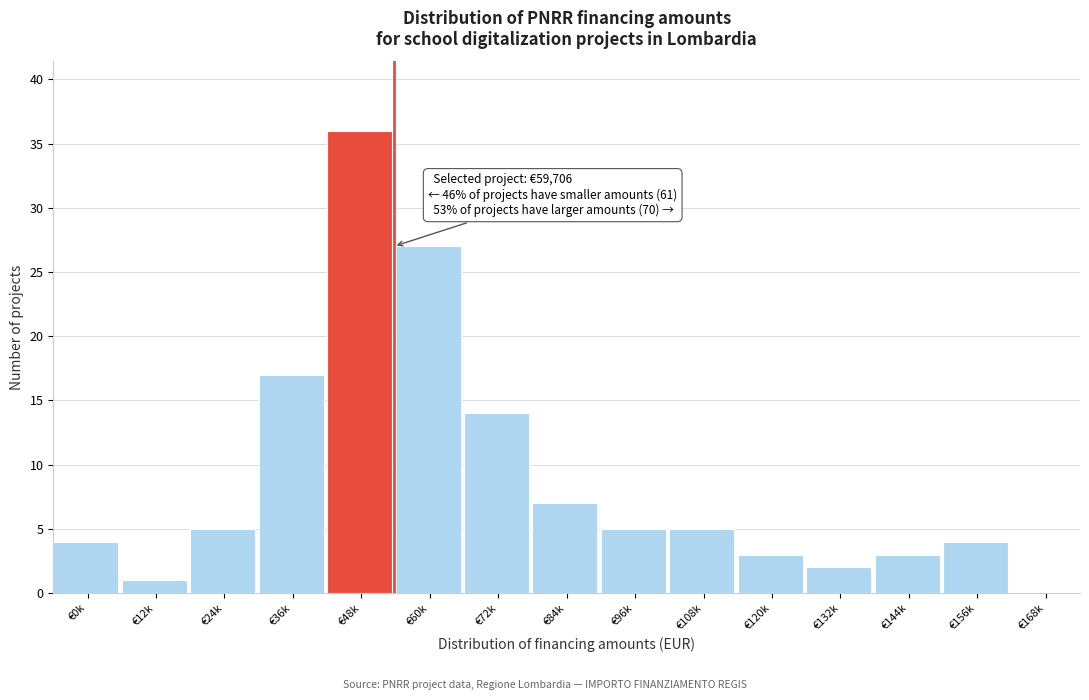

Reading left to right, list all the values displayed in this chart.

€0k=4	€12k=1	€24k=5	€36k=17	€48k=36	€60k=27	€72k=14	€84k=7	€96k=5	€108k=5	€120k=3	€132k=2	€144k=3	€156k=4	€168k=0